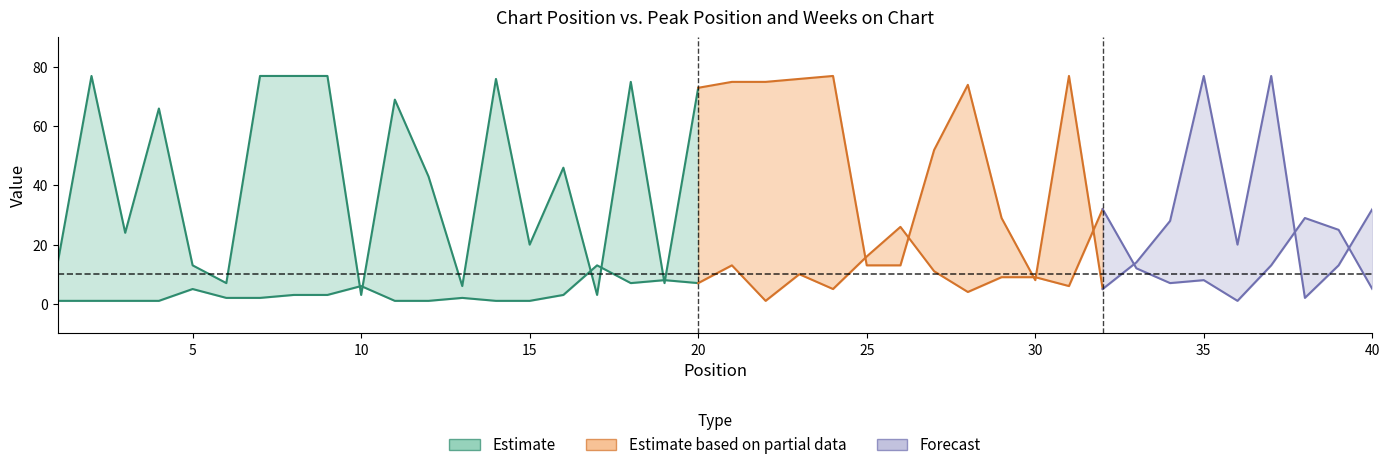

The Weeks on Chart series shows 16 at 12. True or false?

False